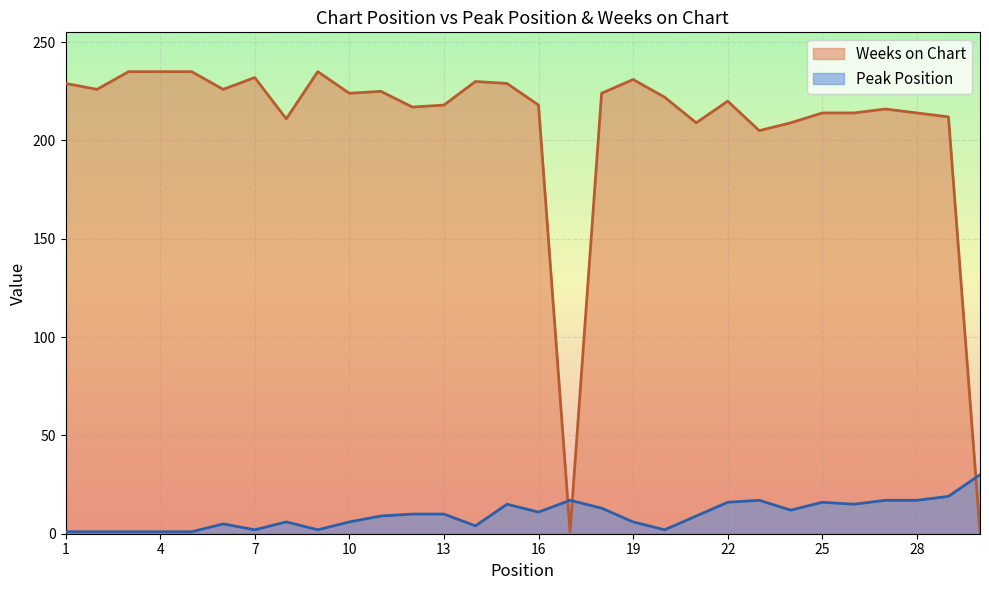

Is it true that Peak Position equals 11 at 16?

True